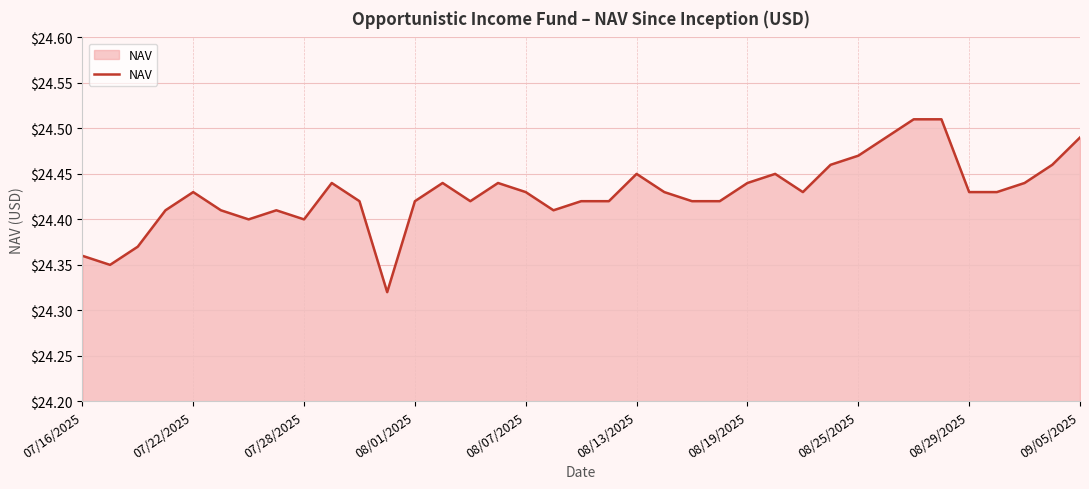

What is the difference between the maximum and minimum values?

0.2